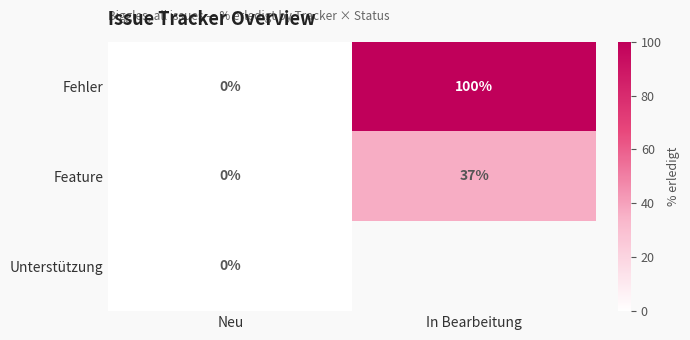

What is the highest value of the Feature series?

37